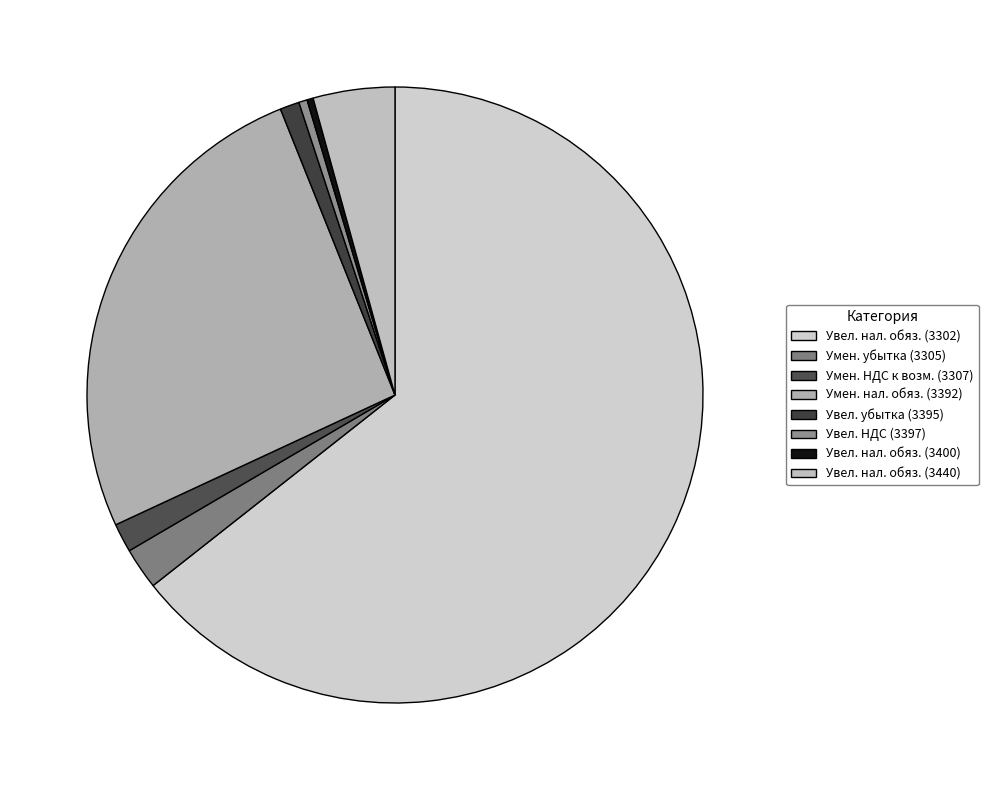

Count the number of slices in the pie.

8